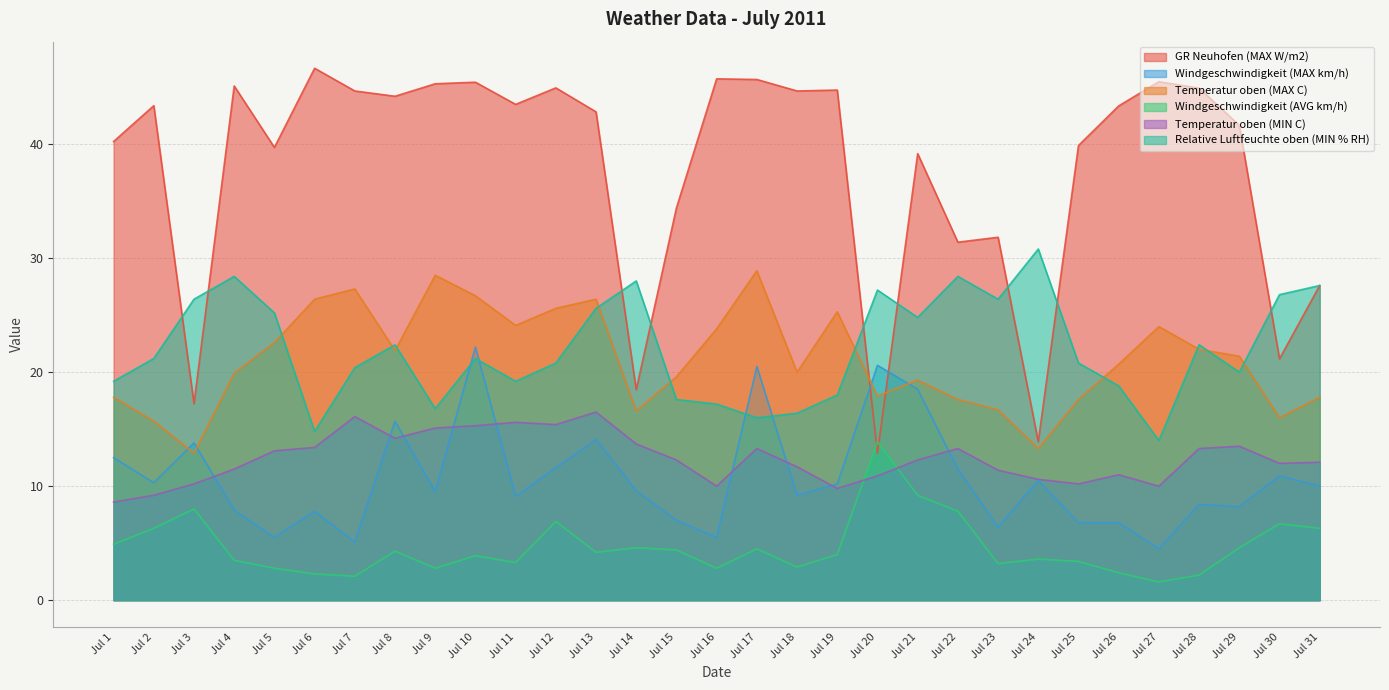

What is the sum of all GR Neuhofen (MAX W/m2) values?

1170.1